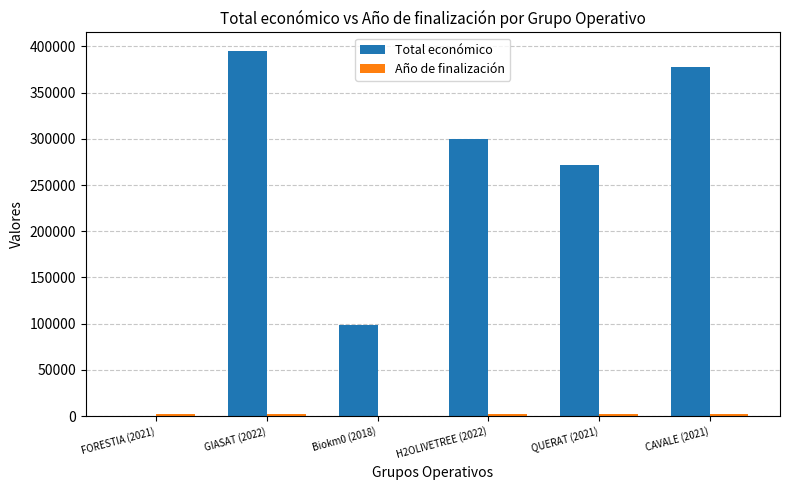

Which series has the largest total across all categories?

Total económico